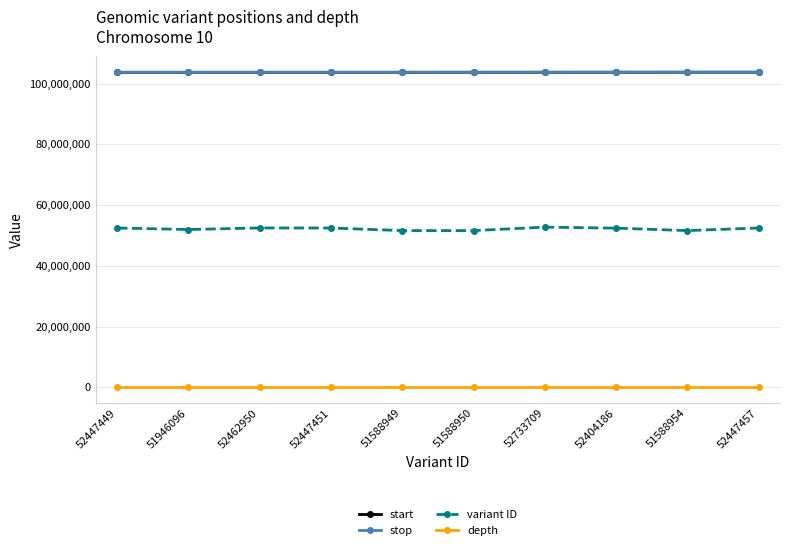

What is the maximum value for start?

103760090